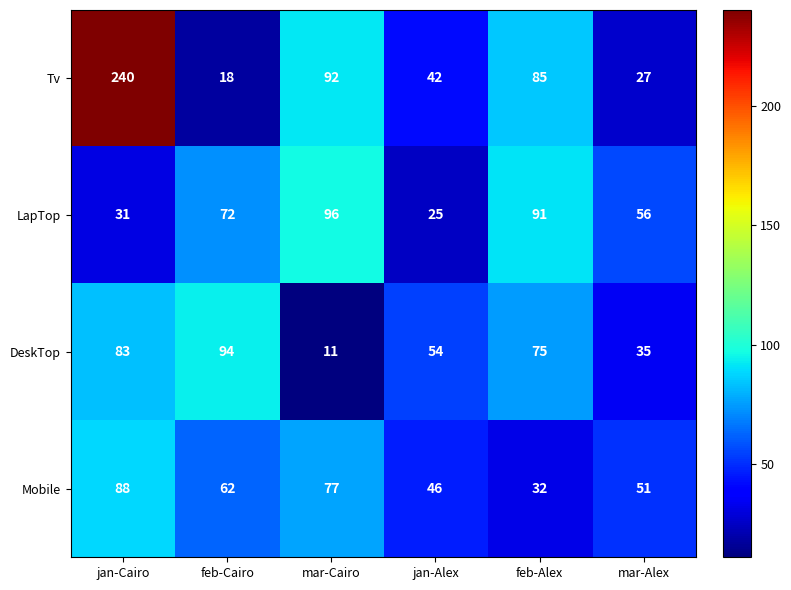

Count the number of data series in this chart.

4